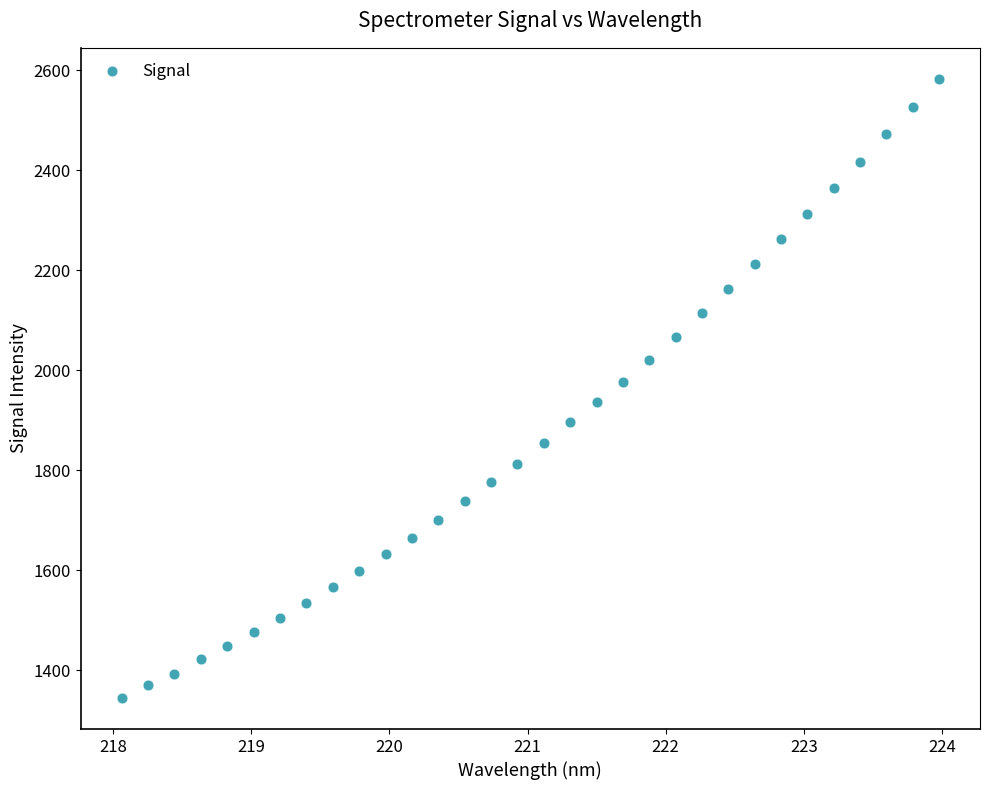

What is the range of Y values (max minus min)?

1238.9